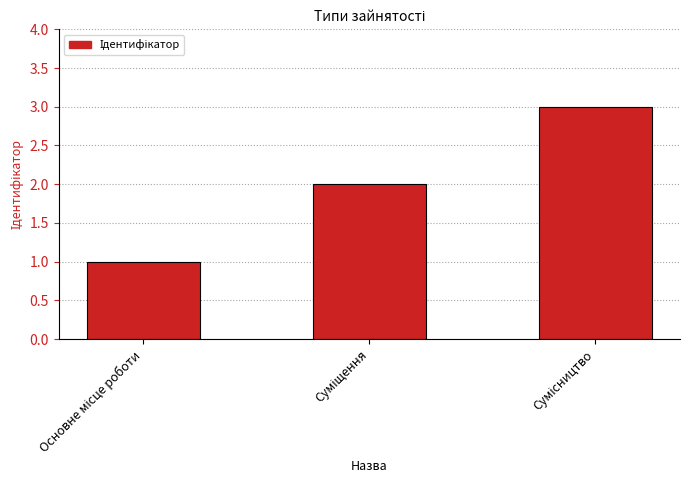

Reading right to left, transcribe all the data shown in this chart.

3	2	1